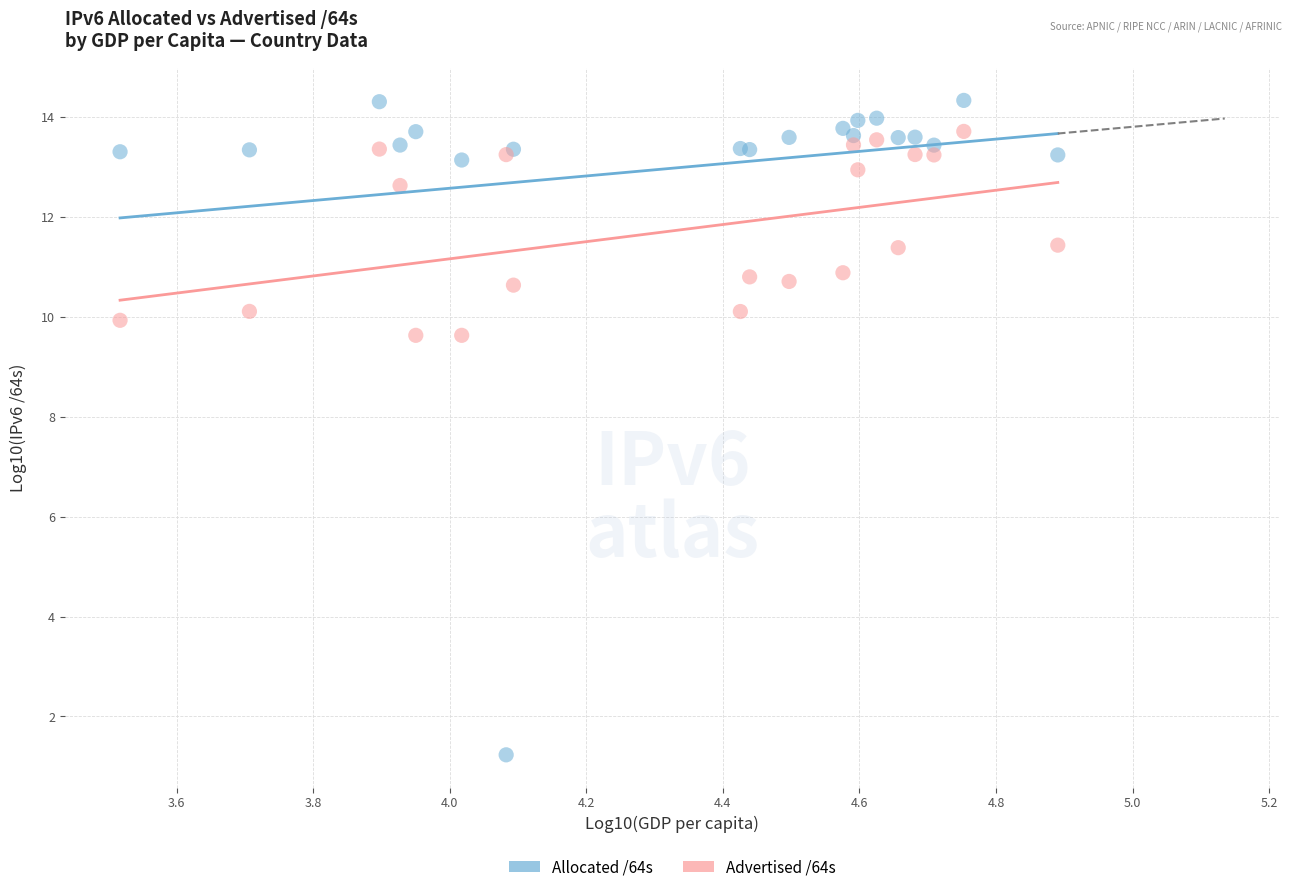

Which series contains the highest Y value?

Allocated /64s